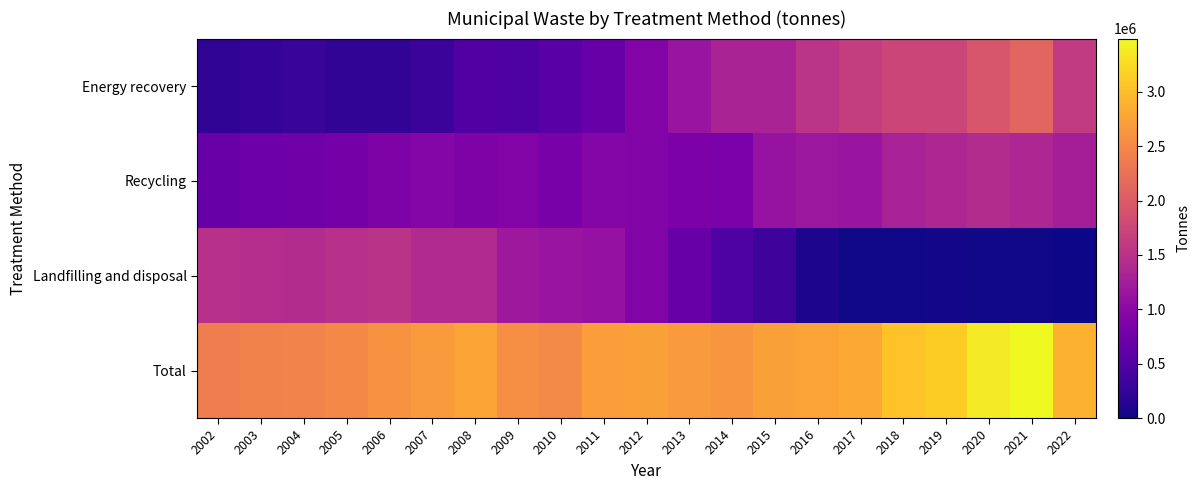

Which series has the largest total across all categories?

Total